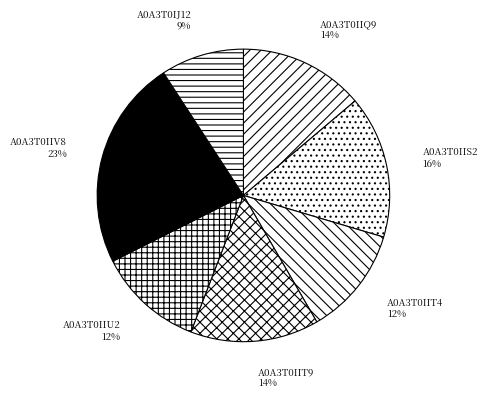

Which slice is the largest?

A0A3T0IIV8